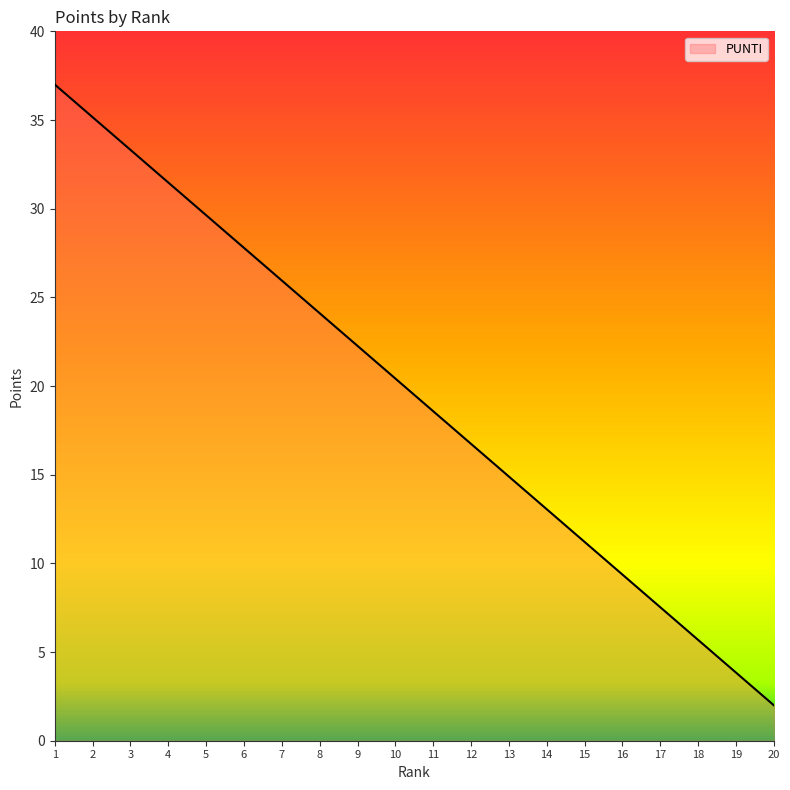

List the labels in order of value, smallest first.

20, 19, 18, 17, 16, 15, 14, 13, 12, 11, 10, 9, 8, 7, 6, 5, 4, 3, 2, 1